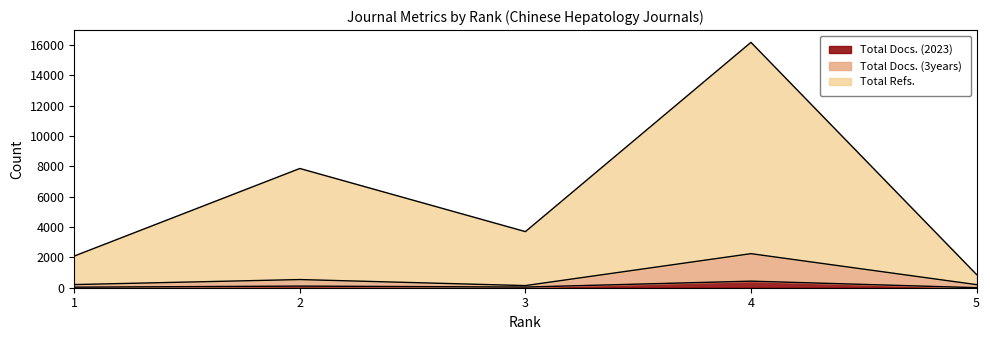

What is the approximate value of Total Refs. at 5, to the nearest 100?

900